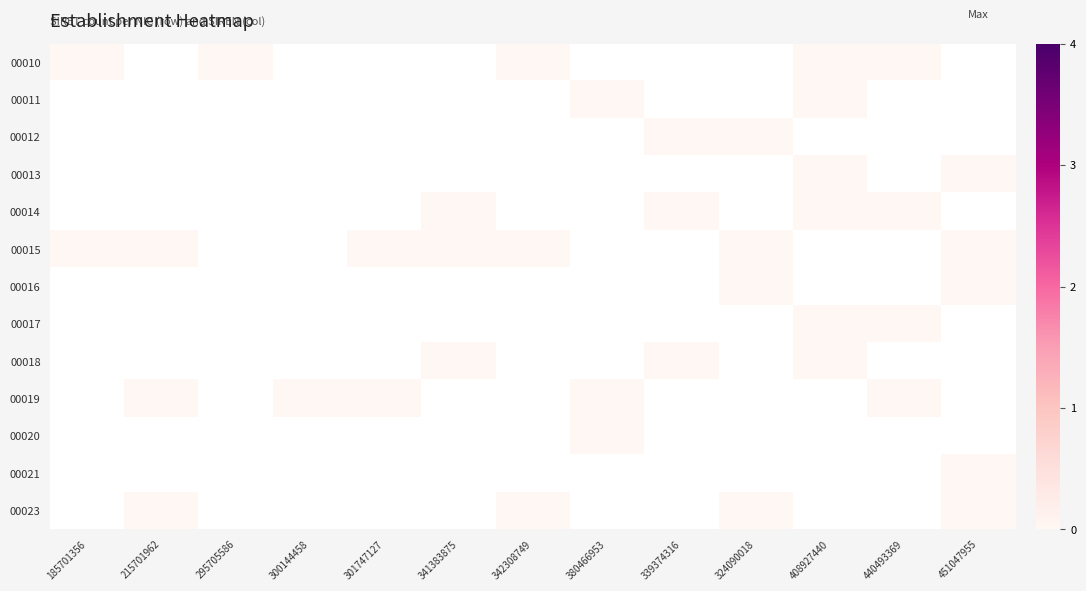

Reading right to left, list all the values displayed in this chart.

00010: 451047955=0.0	440493369=0.0	408927440=0.0	324090018=0.0	339374316=0.0	380466953=0.0	342308749=0.0	341383875=0.0	301747127=0.0	300144458=0.0	295705586=0.0	215701962=0.0	185701356=0.0
00011: 451047955=0.0	440493369=0.0	408927440=0.0	324090018=0.0	339374316=0.0	380466953=0.0	342308749=0.0	341383875=0.0	301747127=0.0	300144458=0.0	295705586=0.0	215701962=0.0	185701356=0.0
00012: 451047955=0.0	440493369=0.0	408927440=0.0	324090018=0.0	339374316=0.0	380466953=0.0	342308749=0.0	341383875=0.0	301747127=0.0	300144458=0.0	295705586=0.0	215701962=0.0	185701356=0.0
00013: 451047955=0.0	440493369=0.0	408927440=0.0	324090018=0.0	339374316=0.0	380466953=0.0	342308749=0.0	341383875=0.0	301747127=0.0	300144458=0.0	295705586=0.0	215701962=0.0	185701356=0.0
00014: 451047955=0.0	440493369=0.0	408927440=0.0	324090018=0.0	339374316=0.0	380466953=0.0	342308749=0.0	341383875=0.0	301747127=0.0	300144458=0.0	295705586=0.0	215701962=0.0	185701356=0.0
00015: 451047955=0.0	440493369=0.0	408927440=0.0	324090018=0.0	339374316=0.0	380466953=0.0	342308749=0.0	341383875=0.0	301747127=0.0	300144458=0.0	295705586=0.0	215701962=0.0	185701356=0.0
00016: 451047955=0.0	440493369=0.0	408927440=0.0	324090018=0.0	339374316=0.0	380466953=0.0	342308749=0.0	341383875=0.0	301747127=0.0	300144458=0.0	295705586=0.0	215701962=0.0	185701356=0.0
00017: 451047955=0.0	440493369=0.0	408927440=0.0	324090018=0.0	339374316=0.0	380466953=0.0	342308749=0.0	341383875=0.0	301747127=0.0	300144458=0.0	295705586=0.0	215701962=0.0	185701356=0.0
00018: 451047955=0.0	440493369=0.0	408927440=0.0	324090018=0.0	339374316=0.0	380466953=0.0	342308749=0.0	341383875=0.0	301747127=0.0	300144458=0.0	295705586=0.0	215701962=0.0	185701356=0.0
00019: 451047955=0.0	440493369=0.0	408927440=0.0	324090018=0.0	339374316=0.0	380466953=0.0	342308749=0.0	341383875=0.0	301747127=0.0	300144458=0.0	295705586=0.0	215701962=0.0	185701356=0.0
00020: 451047955=0.0	440493369=0.0	408927440=0.0	324090018=0.0	339374316=0.0	380466953=0.0	342308749=0.0	341383875=0.0	301747127=0.0	300144458=0.0	295705586=0.0	215701962=0.0	185701356=0.0
00021: 451047955=0.0	440493369=0.0	408927440=0.0	324090018=0.0	339374316=0.0	380466953=0.0	342308749=0.0	341383875=0.0	301747127=0.0	300144458=0.0	295705586=0.0	215701962=0.0	185701356=0.0
00023: 451047955=0.0	440493369=0.0	408927440=0.0	324090018=0.0	339374316=0.0	380466953=0.0	342308749=0.0	341383875=0.0	301747127=0.0	300144458=0.0	295705586=0.0	215701962=0.0	185701356=0.0